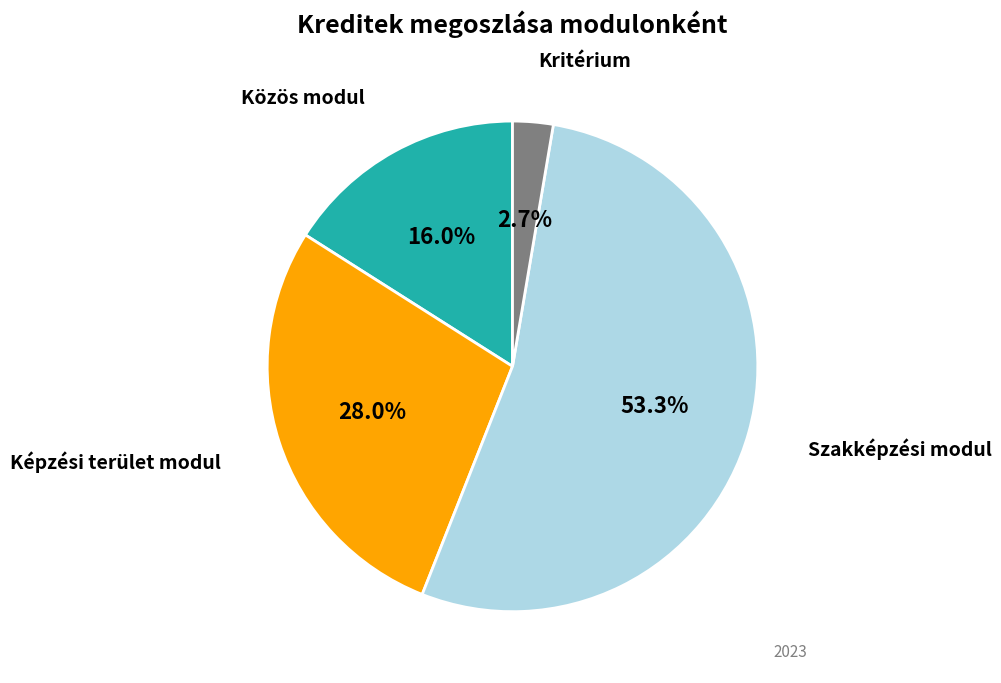

Is there a majority slice in this chart?

Yes